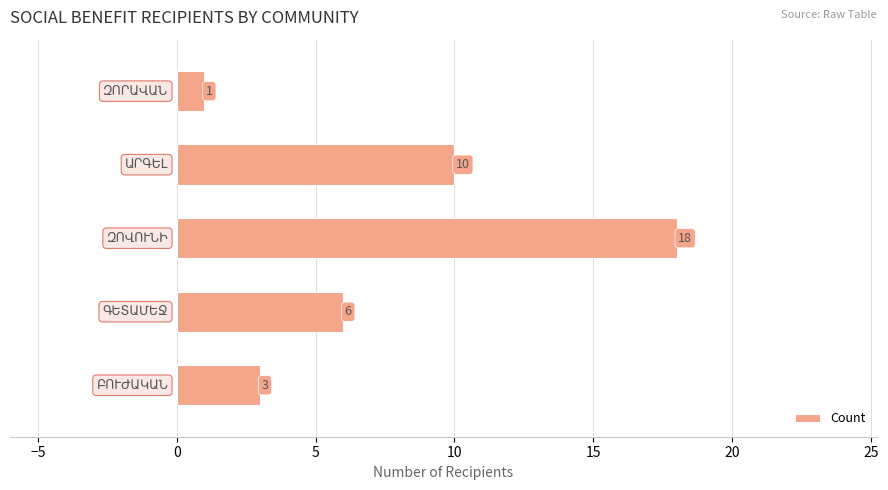

What is the greatest value displayed?

18